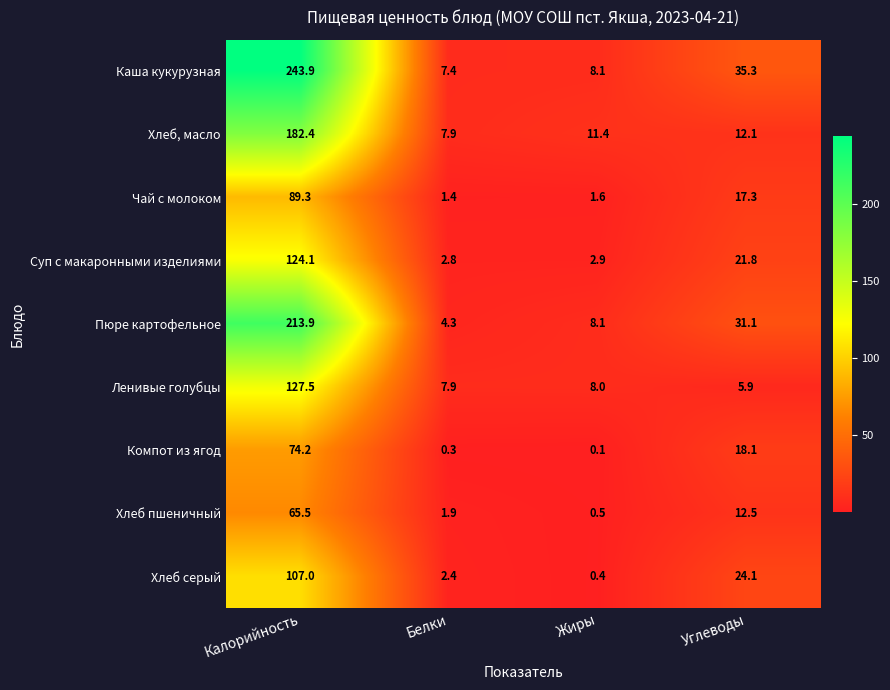

Where does the Пюре картофельное series first go above 31?

Калорийность